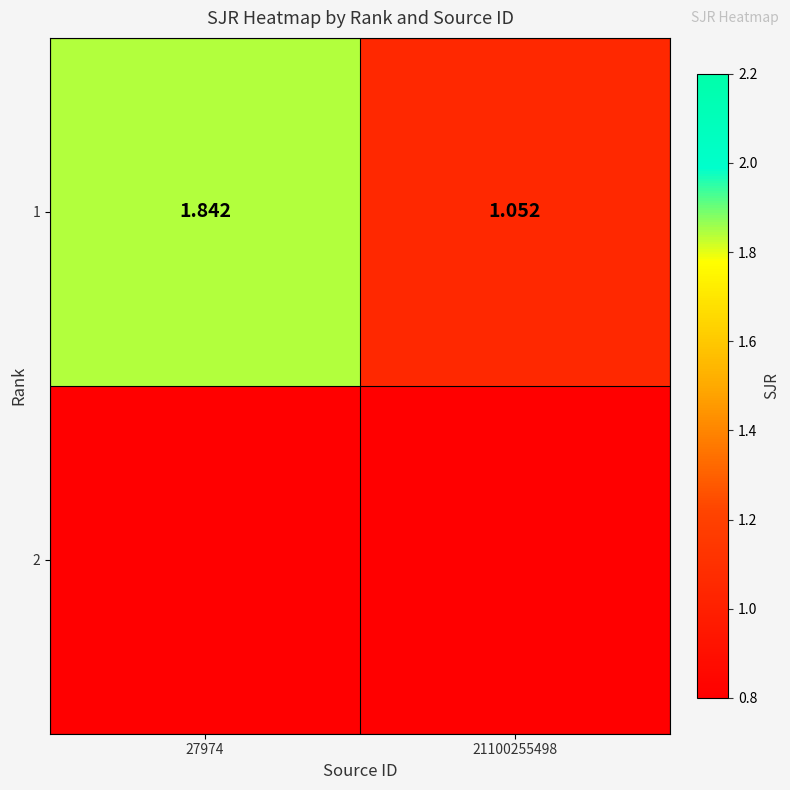

Reading right to left, what are all the values shown in this chart?

21100255498=1.1	27974=1.8